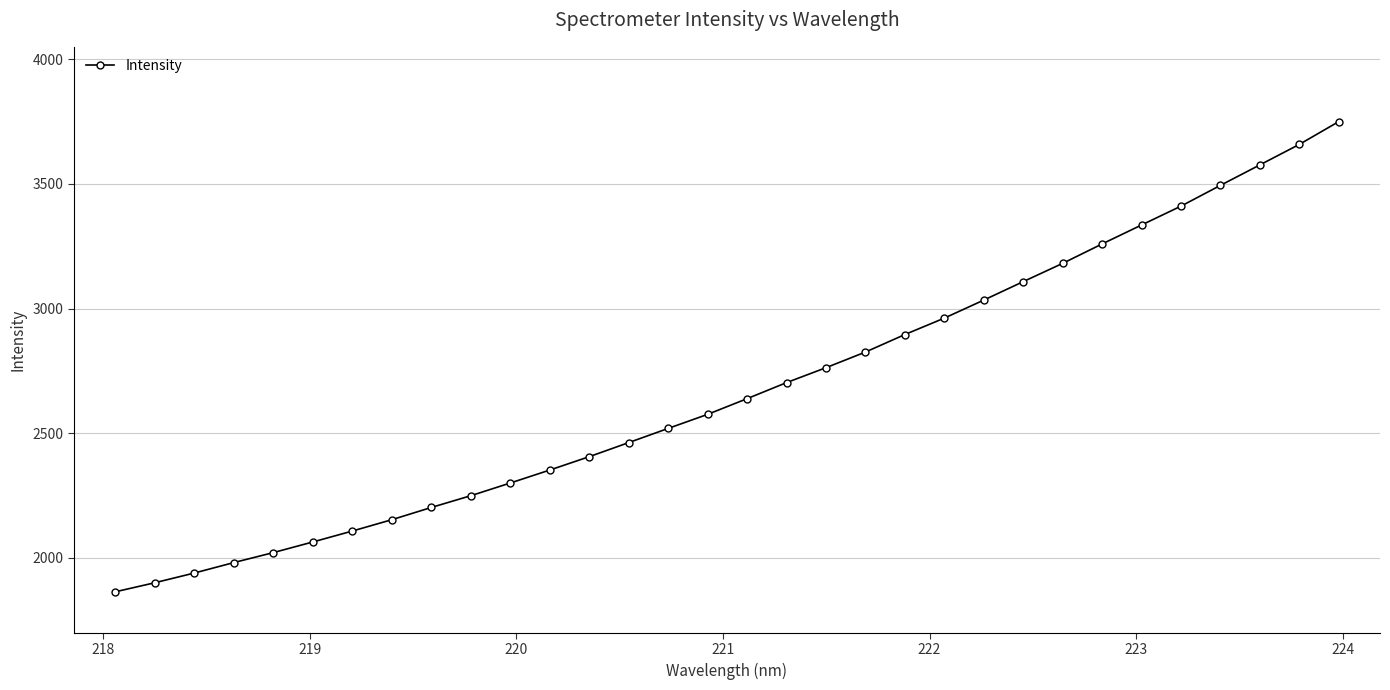

Is this an area chart (filled region under the line)?

No